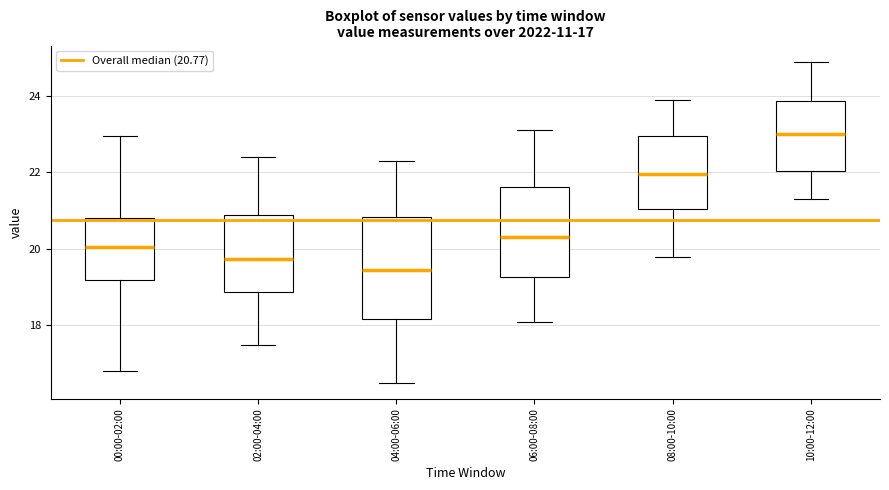

Which box's median line is the lowest?

04:00-06:00